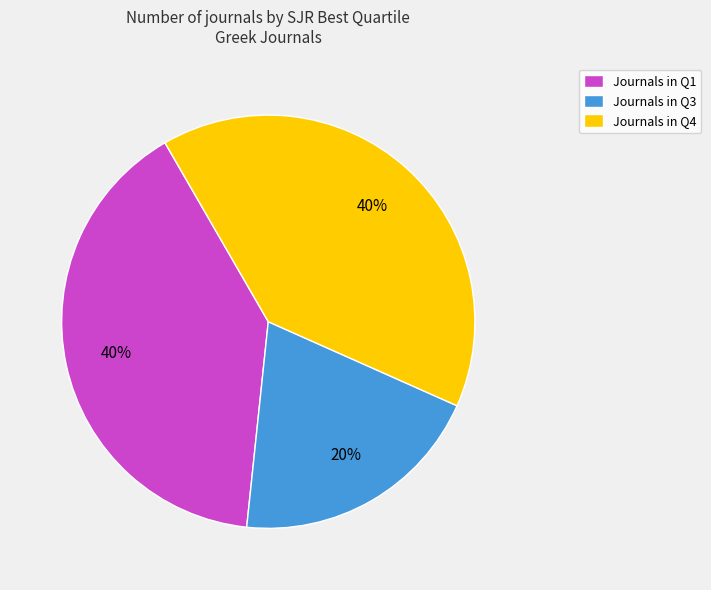

Approximately how many times larger is the value at Journals in Q4 compared to Journals in Q1?

1.0